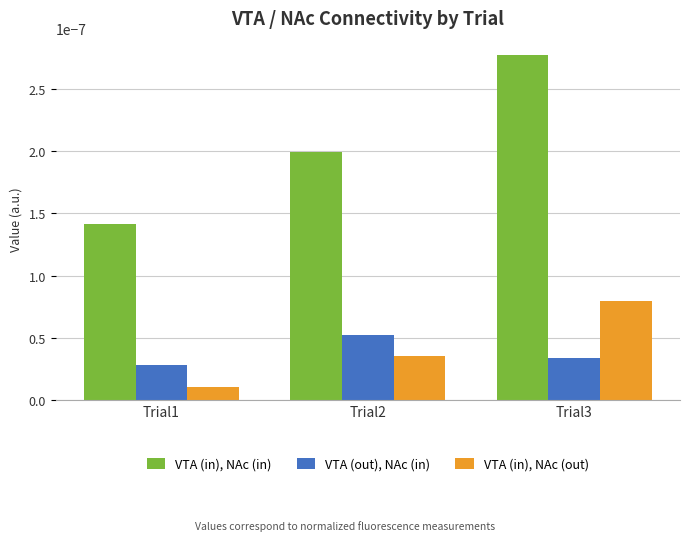

Which series has the largest total across all categories?

VTA (in), NAc (in)